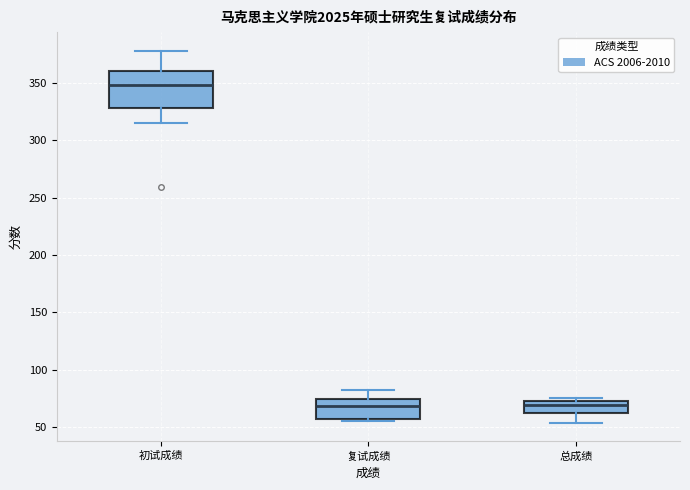

Reading left to right, transcribe this box plot: for each box, give where its median line is, the range the box spans, and where its two whiskers end, as read against the y-axis. The values are not printed on the chart, so give them approximately, as read against the axis.

初试成绩: median 350, box 330 to 360, whiskers 315 to 380
复试成绩: median 70, box 55 to 75, whiskers 55 (just below the box's lower edge) to 80
总成绩: median 70 (just below the box's upper edge), box 60 to 70, whiskers 55 to 75